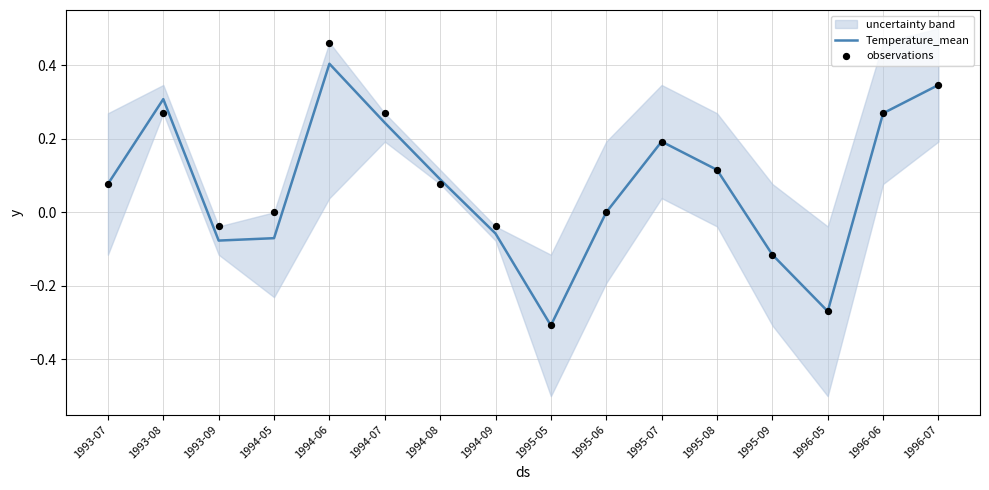

Which series has the largest total across all categories?

observations